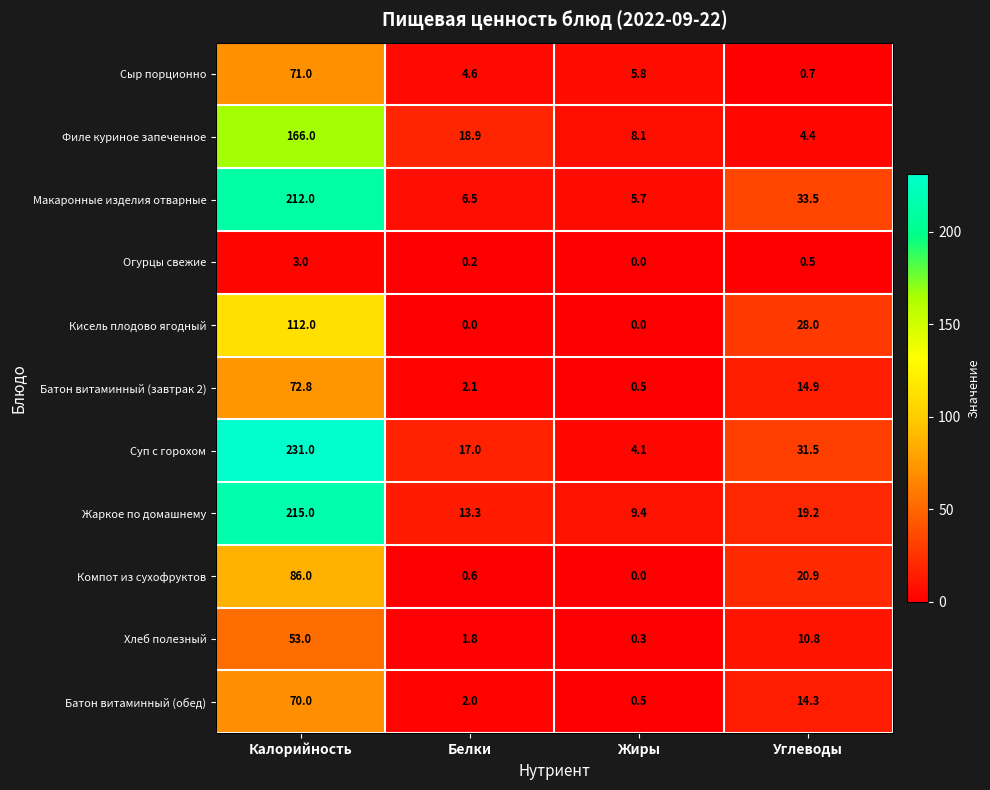

What is the lowest value of the Батон витаминный (обед) series?

0.5